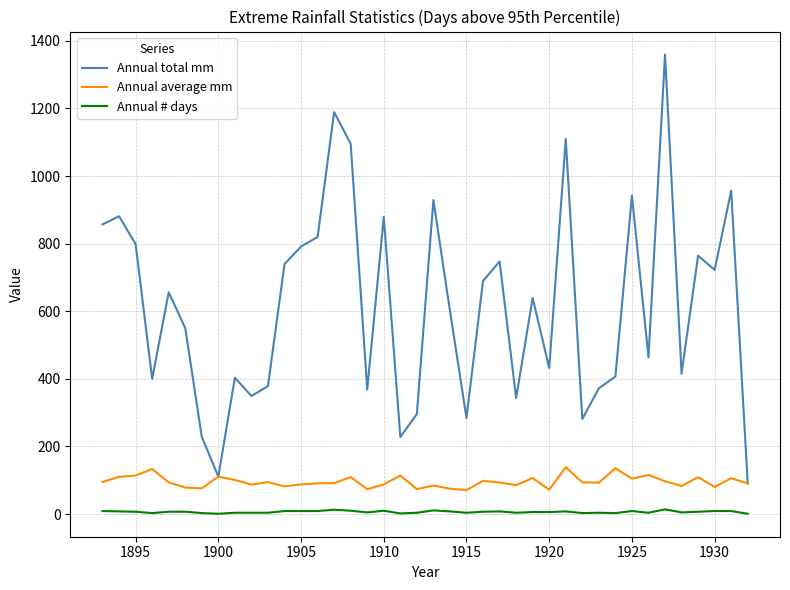

Which series has the largest total across all categories?

Annual total mm